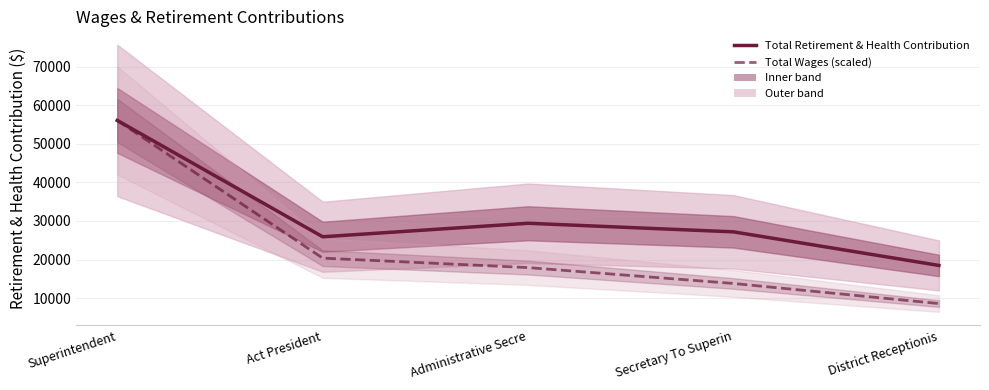

At how many categories does at least one series exceed 49850?

1